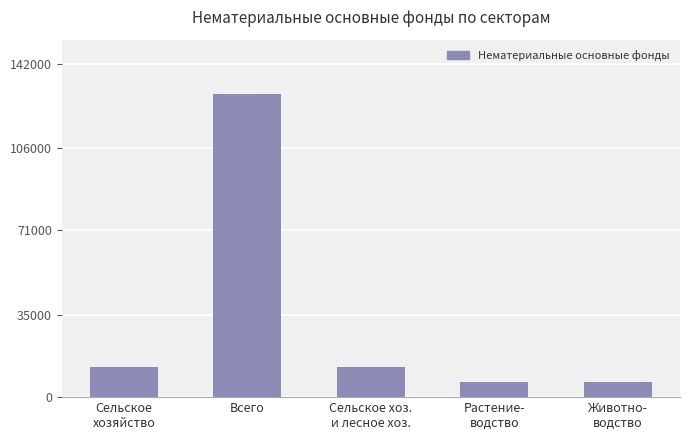

What is the greatest value displayed?

128998